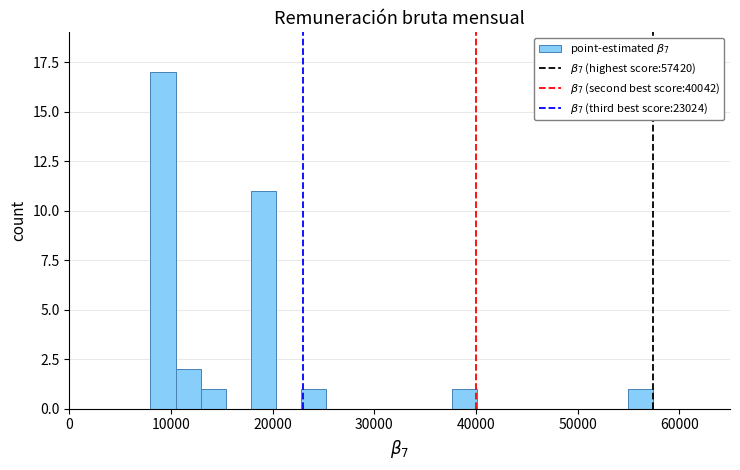

Read against the x-axis, roughly where is the centre of the tallest bar?

9000